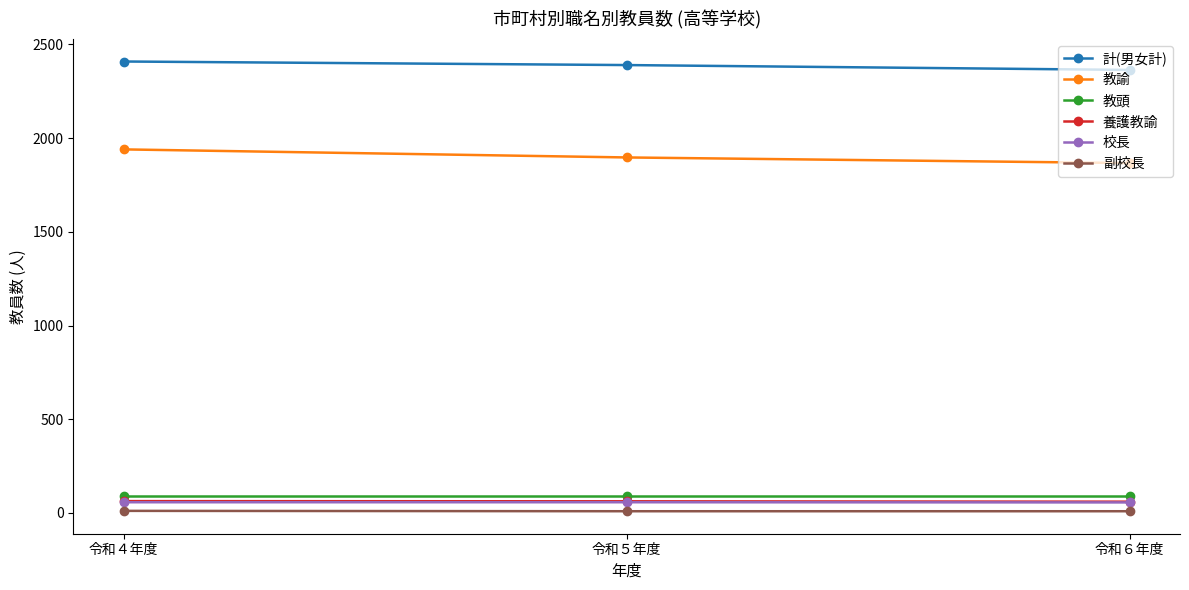

What is the greatest value displayed?

2409